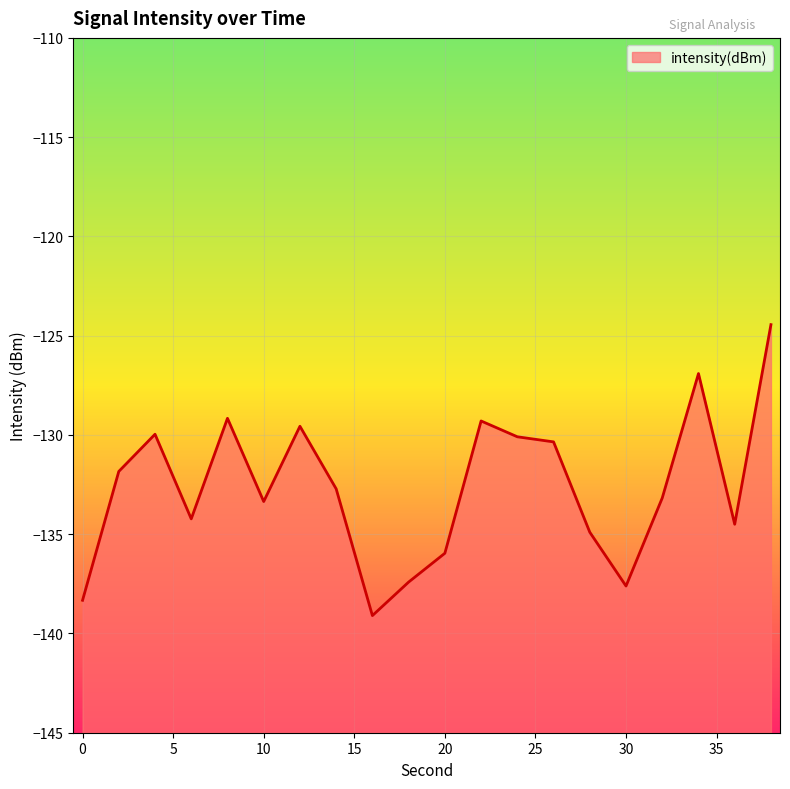

Is it true that the value at 12 is -185.0?

False